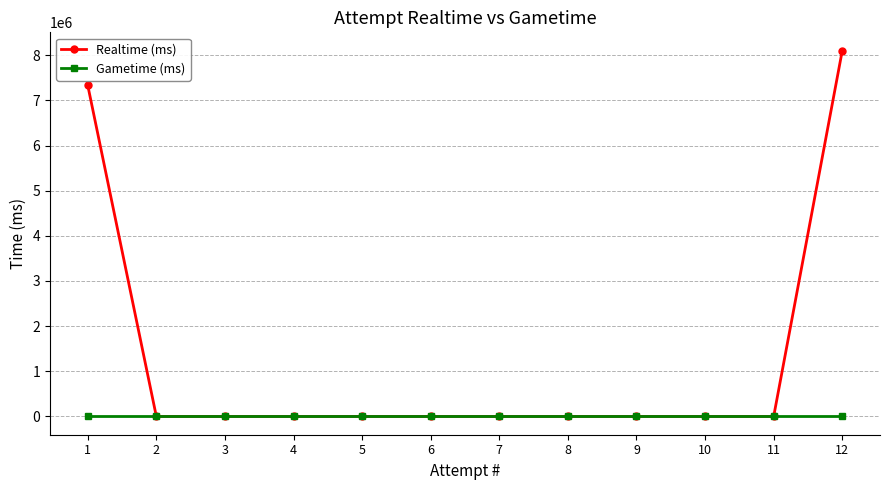

Reading right to left, list all the values displayed in this chart.

Realtime (ms): 12=8102598	11=0	10=0	9=0	8=0	7=0	6=0	5=0	4=0	3=0	2=0	1=7333863
Gametime (ms): 12=0	11=0	10=0	9=0	8=0	7=0	6=0	5=0	4=0	3=0	2=0	1=0